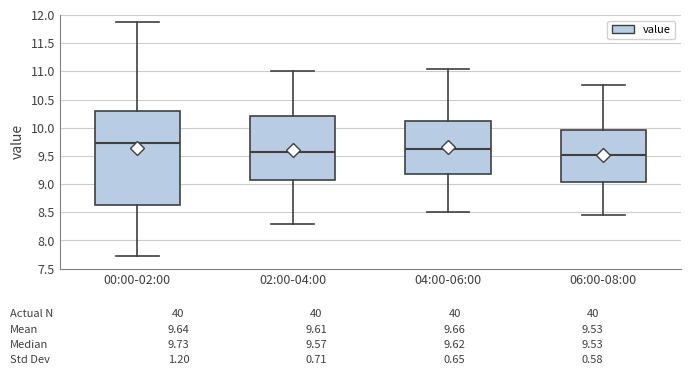

Comparing the boxes themselves (not the whiskers), which one is the tallest?

00:00-02:00